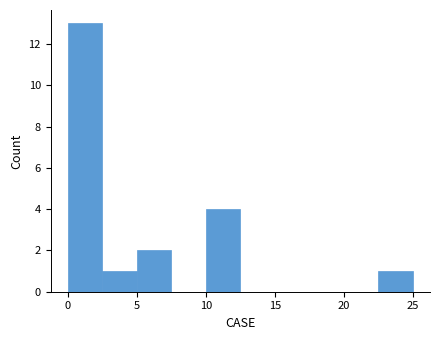

Reading left to right, list every bar in this chart as the range it spans on the x-axis followed by its height. The values are not printed on the chart, so give them approximately, as read against the axis.

0.0 to 2.5: 13
2.5 to 5.0: 1
5.0 to 7.5: 2
7.5 to 10.0: 0
10.0 to 12.5: 4
12.5 to 15.0: 0
15.0 to 17.5: 0
17.5 to 20.0: 0
20.0 to 22.5: 0
22.5 to 25.0: 1